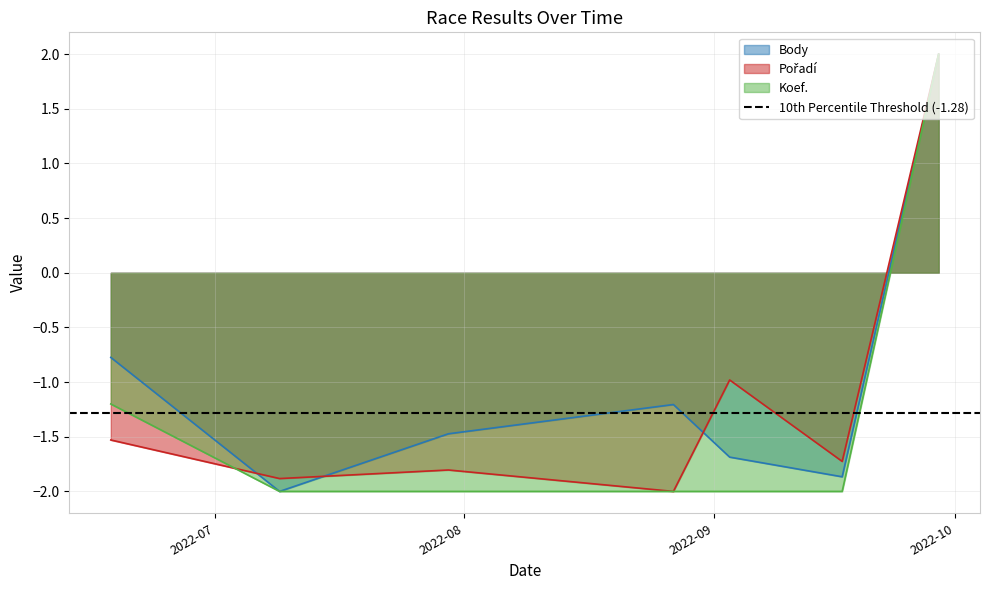

Reading right to left, transcribe all the data shown in this chart.

Body: 2022-09-29=2.0	2022-09-17=-1.9	2022-09-03=-1.7	2022-08-27=-1.2	2022-07-30=-1.5	2022-07-09=-2.0	2022-06-18=-0.8
Pořadí: 2022-09-29=2.0	2022-09-17=-1.7	2022-09-03=-1.0	2022-08-27=-2.0	2022-07-30=-1.8	2022-07-09=-1.9	2022-06-18=-1.5
Koef.: 2022-09-29=2.0	2022-09-17=-2.0	2022-09-03=-2.0	2022-08-27=-2.0	2022-07-30=-2.0	2022-07-09=-2.0	2022-06-18=-1.2